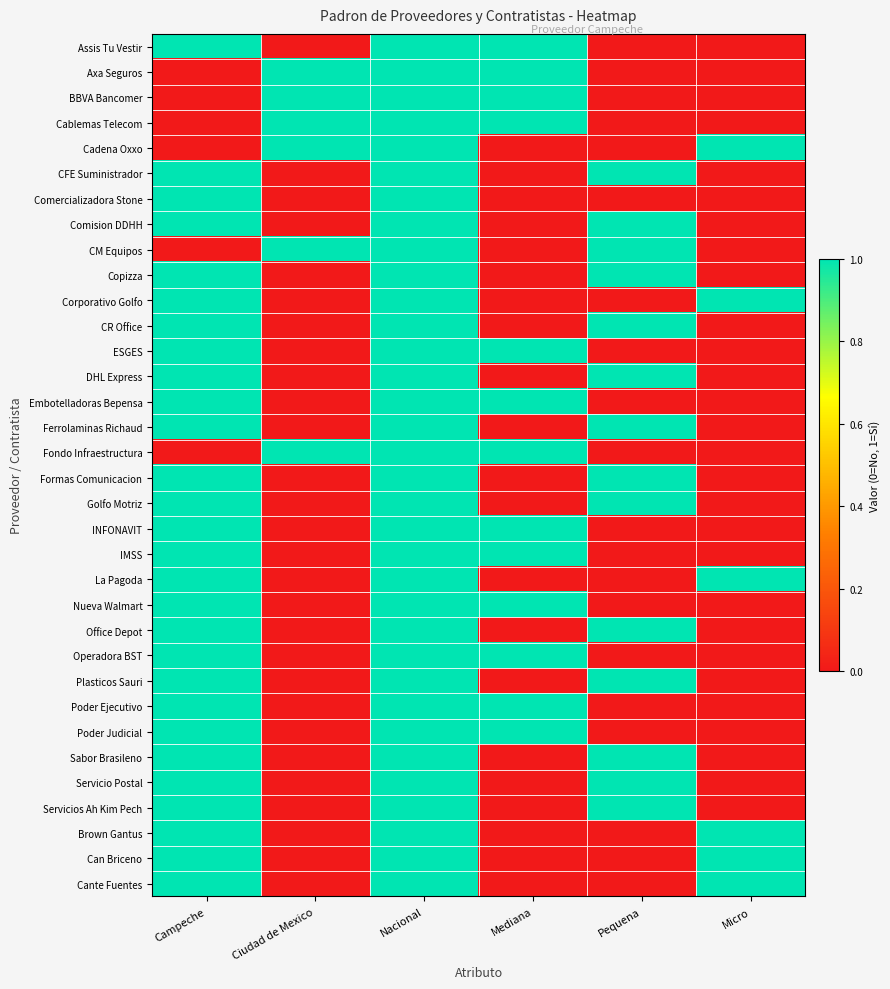

Reading left to right, what are all the values shown in this chart?

Assis Tu Vestir: Campeche=1	Ciudad de Mexico=0	Nacional=1	Mediana=1	Pequena=0	Micro=0
Axa Seguros: Campeche=0	Ciudad de Mexico=1	Nacional=1	Mediana=1	Pequena=0	Micro=0
BBVA Bancomer: Campeche=0	Ciudad de Mexico=1	Nacional=1	Mediana=1	Pequena=0	Micro=0
Cablemas Telecom: Campeche=0	Ciudad de Mexico=1	Nacional=1	Mediana=1	Pequena=0	Micro=0
Cadena Oxxo: Campeche=0	Ciudad de Mexico=1	Nacional=1	Mediana=0	Pequena=0	Micro=1
CFE Suministrador: Campeche=1	Ciudad de Mexico=0	Nacional=1	Mediana=0	Pequena=1	Micro=0
Comercializadora Stone: Campeche=1	Ciudad de Mexico=0	Nacional=1	Mediana=0	Pequena=0	Micro=0
Comision DDHH: Campeche=1	Ciudad de Mexico=0	Nacional=1	Mediana=0	Pequena=1	Micro=0
CM Equipos: Campeche=0	Ciudad de Mexico=1	Nacional=1	Mediana=0	Pequena=1	Micro=0
Copizza: Campeche=1	Ciudad de Mexico=0	Nacional=1	Mediana=0	Pequena=1	Micro=0
Corporativo Golfo: Campeche=1	Ciudad de Mexico=0	Nacional=1	Mediana=0	Pequena=0	Micro=1
CR Office: Campeche=1	Ciudad de Mexico=0	Nacional=1	Mediana=0	Pequena=1	Micro=0
ESGES: Campeche=1	Ciudad de Mexico=0	Nacional=1	Mediana=1	Pequena=0	Micro=0
DHL Express: Campeche=1	Ciudad de Mexico=0	Nacional=1	Mediana=0	Pequena=1	Micro=0
Embotelladoras Bepensa: Campeche=1	Ciudad de Mexico=0	Nacional=1	Mediana=1	Pequena=0	Micro=0
Ferrolaminas Richaud: Campeche=1	Ciudad de Mexico=0	Nacional=1	Mediana=0	Pequena=1	Micro=0
Fondo Infraestructura: Campeche=0	Ciudad de Mexico=1	Nacional=1	Mediana=1	Pequena=0	Micro=0
Formas Comunicacion: Campeche=1	Ciudad de Mexico=0	Nacional=1	Mediana=0	Pequena=1	Micro=0
Golfo Motriz: Campeche=1	Ciudad de Mexico=0	Nacional=1	Mediana=0	Pequena=1	Micro=0
INFONAVIT: Campeche=1	Ciudad de Mexico=0	Nacional=1	Mediana=1	Pequena=0	Micro=0
IMSS: Campeche=1	Ciudad de Mexico=0	Nacional=1	Mediana=1	Pequena=0	Micro=0
La Pagoda: Campeche=1	Ciudad de Mexico=0	Nacional=1	Mediana=0	Pequena=0	Micro=1
Nueva Walmart: Campeche=1	Ciudad de Mexico=0	Nacional=1	Mediana=1	Pequena=0	Micro=0
Office Depot: Campeche=1	Ciudad de Mexico=0	Nacional=1	Mediana=0	Pequena=1	Micro=0
Operadora BST: Campeche=1	Ciudad de Mexico=0	Nacional=1	Mediana=1	Pequena=0	Micro=0
Plasticos Sauri: Campeche=1	Ciudad de Mexico=0	Nacional=1	Mediana=0	Pequena=1	Micro=0
Poder Ejecutivo: Campeche=1	Ciudad de Mexico=0	Nacional=1	Mediana=1	Pequena=0	Micro=0
Poder Judicial: Campeche=1	Ciudad de Mexico=0	Nacional=1	Mediana=1	Pequena=0	Micro=0
Sabor Brasileno: Campeche=1	Ciudad de Mexico=0	Nacional=1	Mediana=0	Pequena=1	Micro=0
Servicio Postal: Campeche=1	Ciudad de Mexico=0	Nacional=1	Mediana=0	Pequena=1	Micro=0
Servicios Ah Kim Pech: Campeche=1	Ciudad de Mexico=0	Nacional=1	Mediana=0	Pequena=1	Micro=0
Brown Gantus: Campeche=1	Ciudad de Mexico=0	Nacional=1	Mediana=0	Pequena=0	Micro=1
Can Briceno: Campeche=1	Ciudad de Mexico=0	Nacional=1	Mediana=0	Pequena=0	Micro=1
Cante Fuentes: Campeche=1	Ciudad de Mexico=0	Nacional=1	Mediana=0	Pequena=0	Micro=1